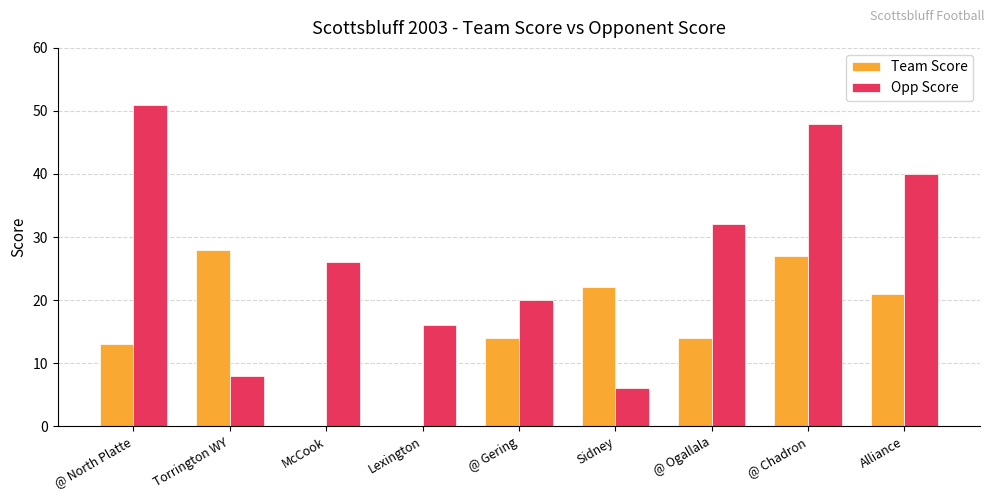

Reading left to right, transcribe all the data shown in this chart.

Team Score: 13	28	0	0	14	22	14	27	21
Opp Score: 51	8	26	16	20	6	32	48	40